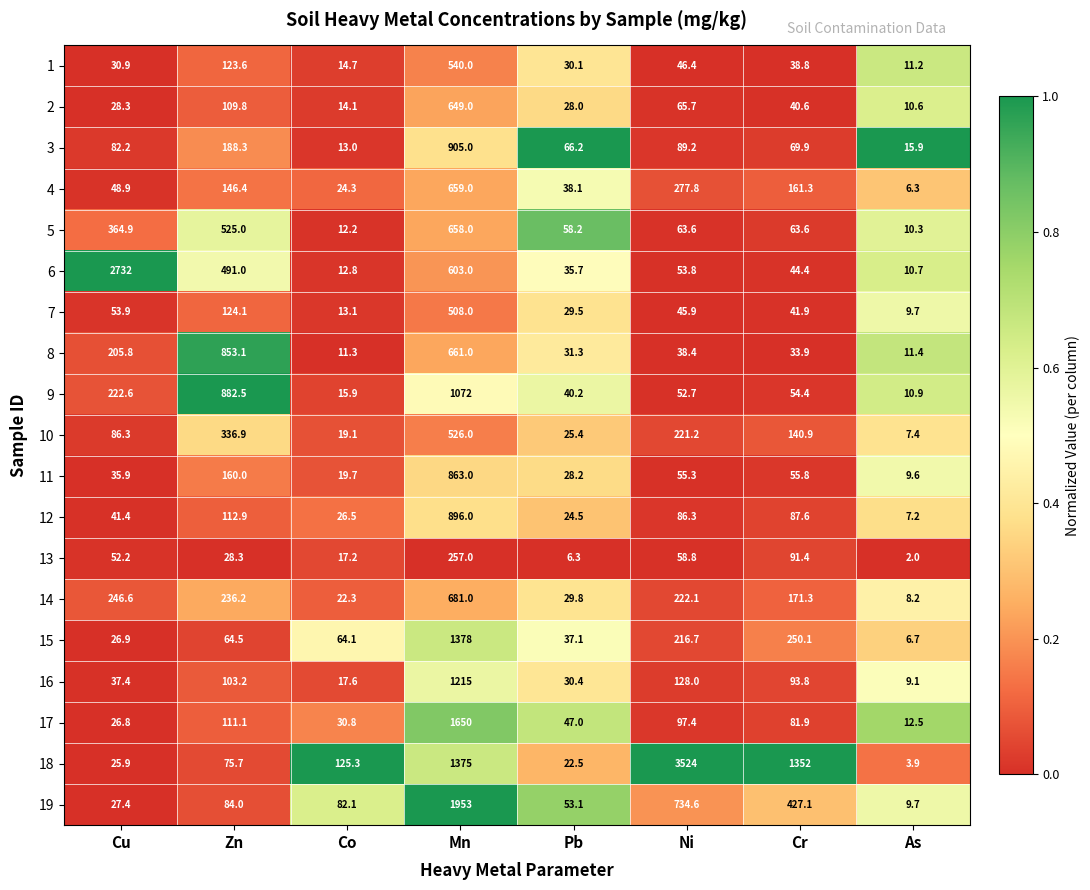

What is the minimum value shown in the chart?

2.0